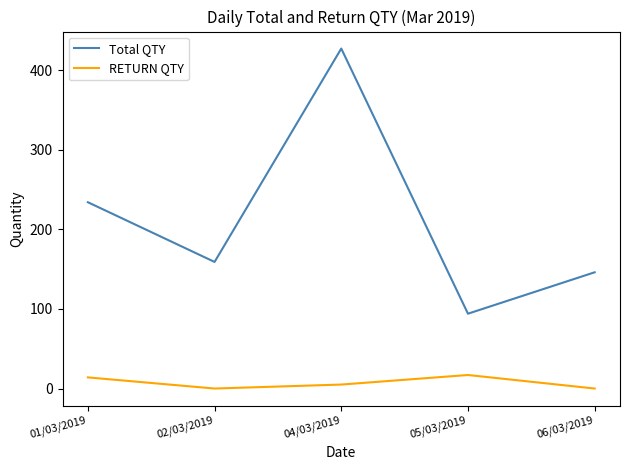

Which category has the lowest value in the Total QTY series?

05/03/2019